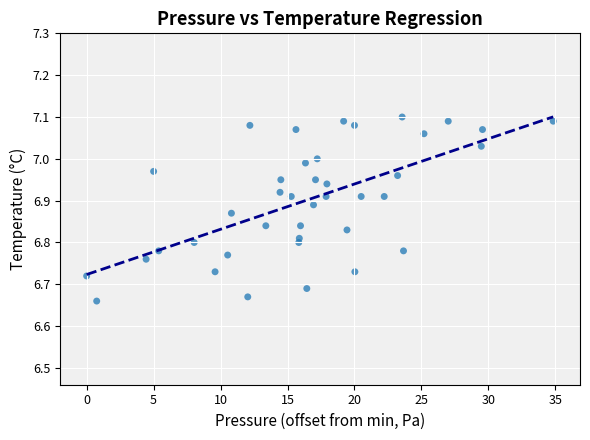

What is the range of X values (max minus min)?

34.8